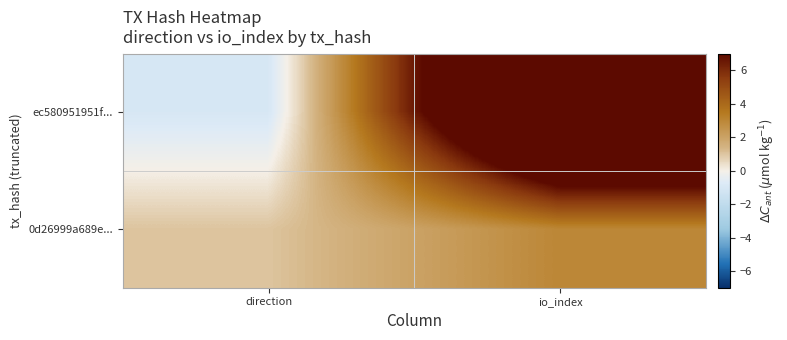

At how many categories does at least one series exceed 9?

1